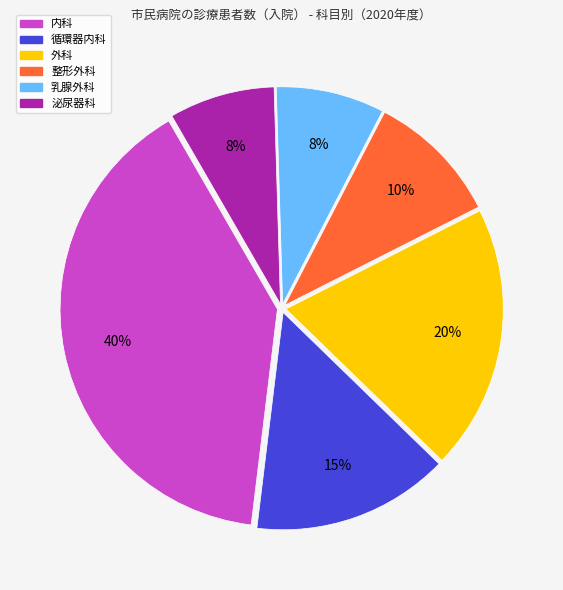

To the nearest percent, what is the difference between the largest and smallest slice percentages?

32%